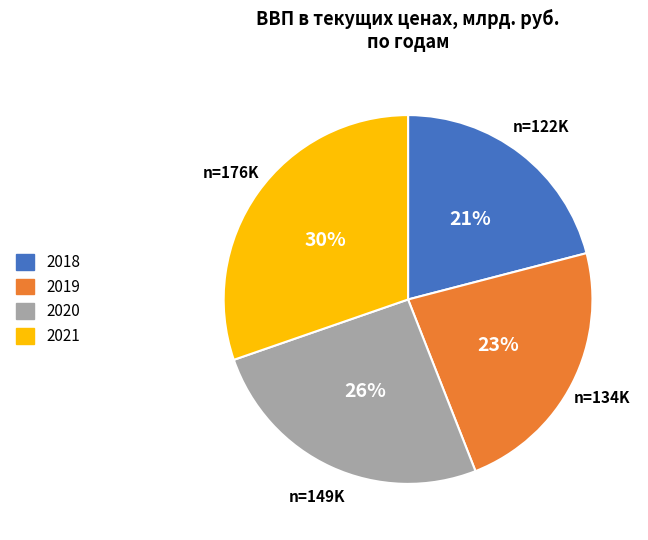

Does 2021 account for over 50% of the chart?

No